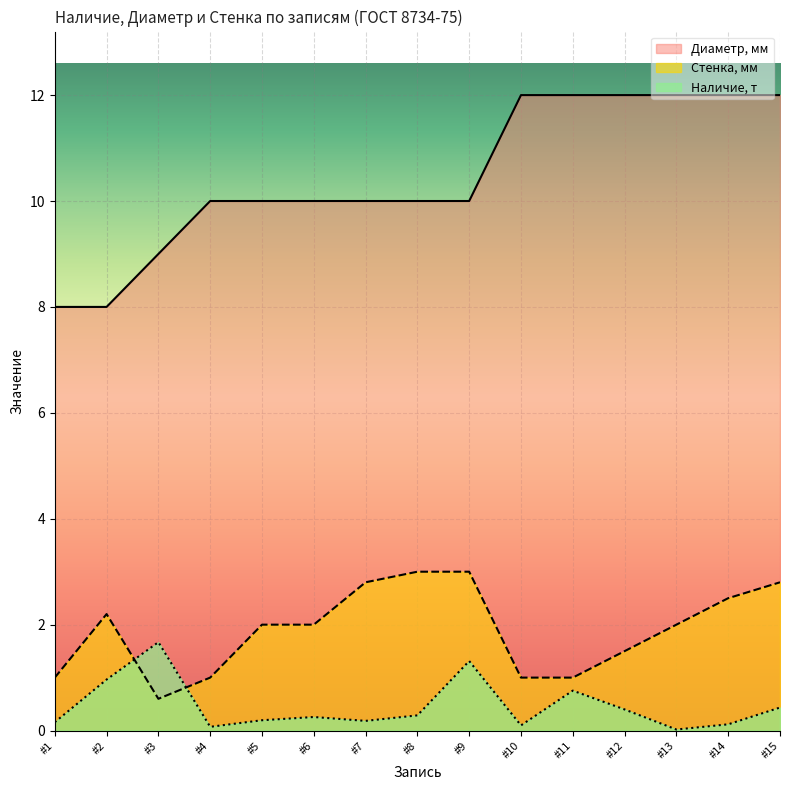

What value does the Стенка, мм series have at #1?

1.0